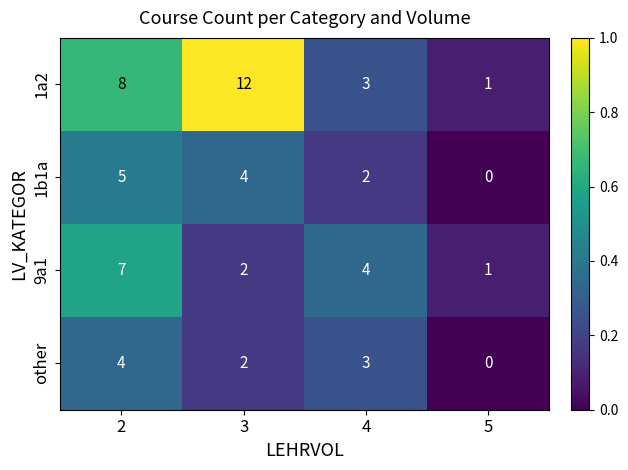

Which series changed the most between 2 and 5?

1a2